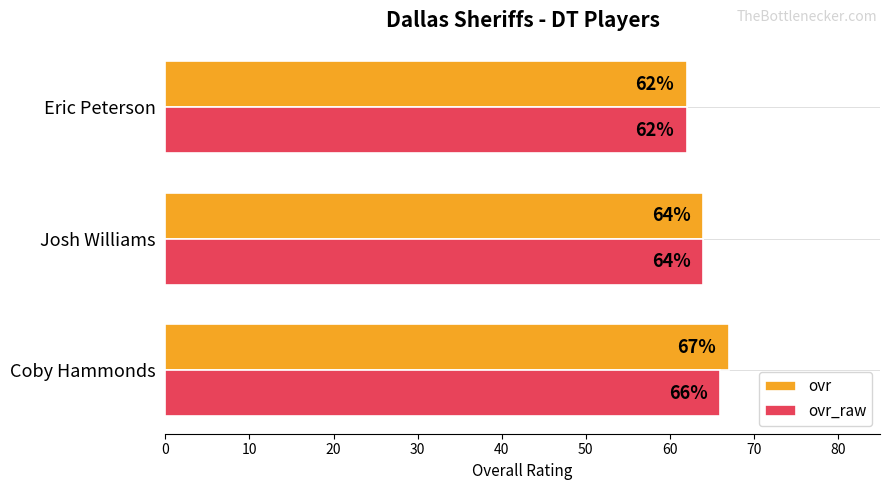

Which series changed the most between Coby Hammonds and Josh Williams?

ovr